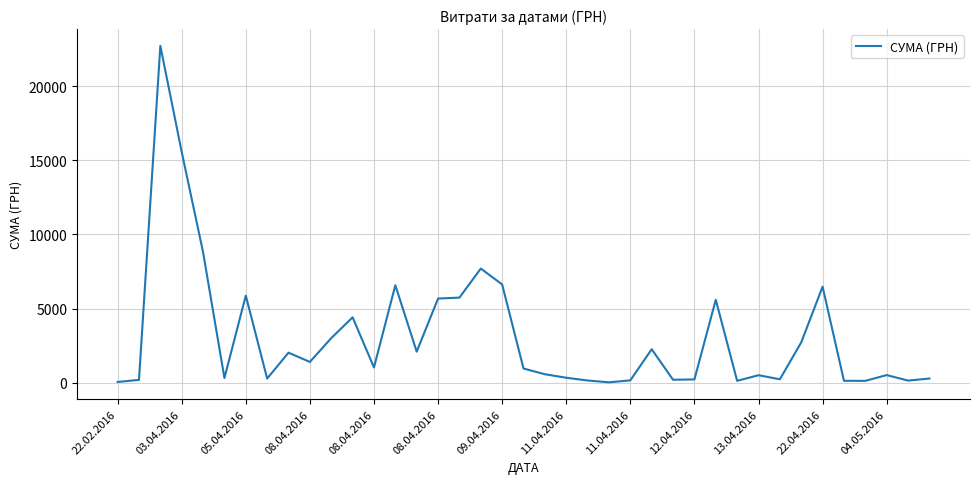

Does the chart have visible grid lines?

Yes